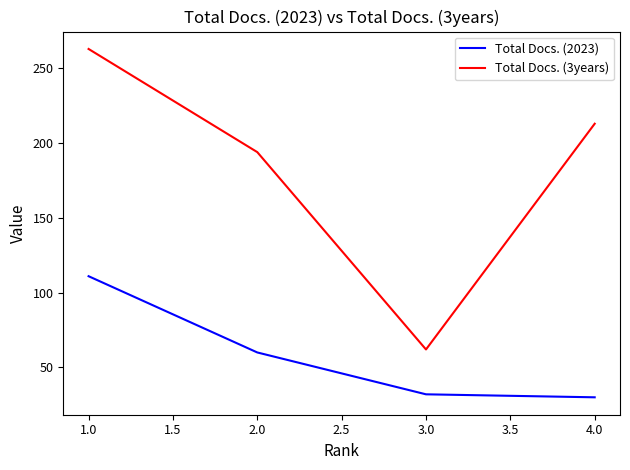

List the series in order of their overall mean, highest first.

Total Docs. (3years), Total Docs. (2023)